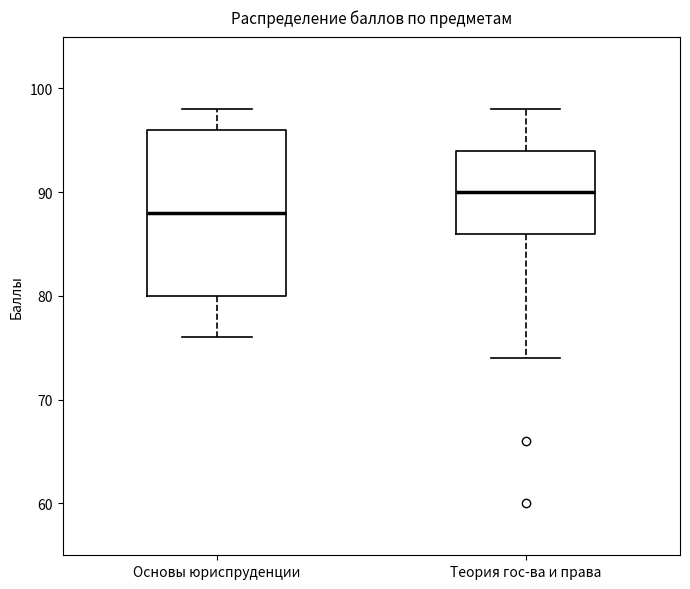

Which box is the tallest, from its lower edge to its upper edge?

Основы юриспруденции